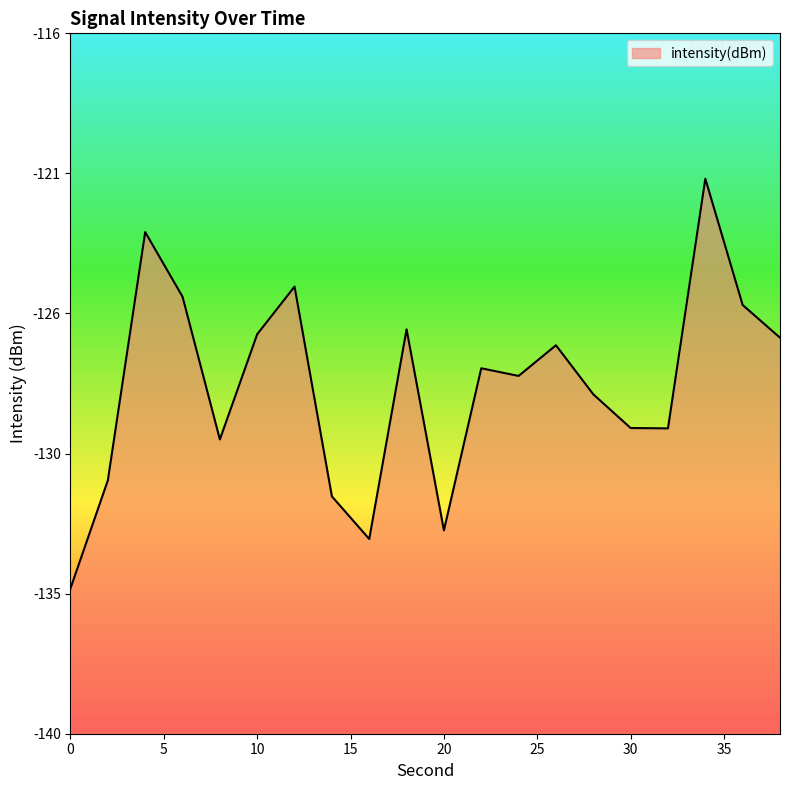

Count the number of values greater than -127.

9